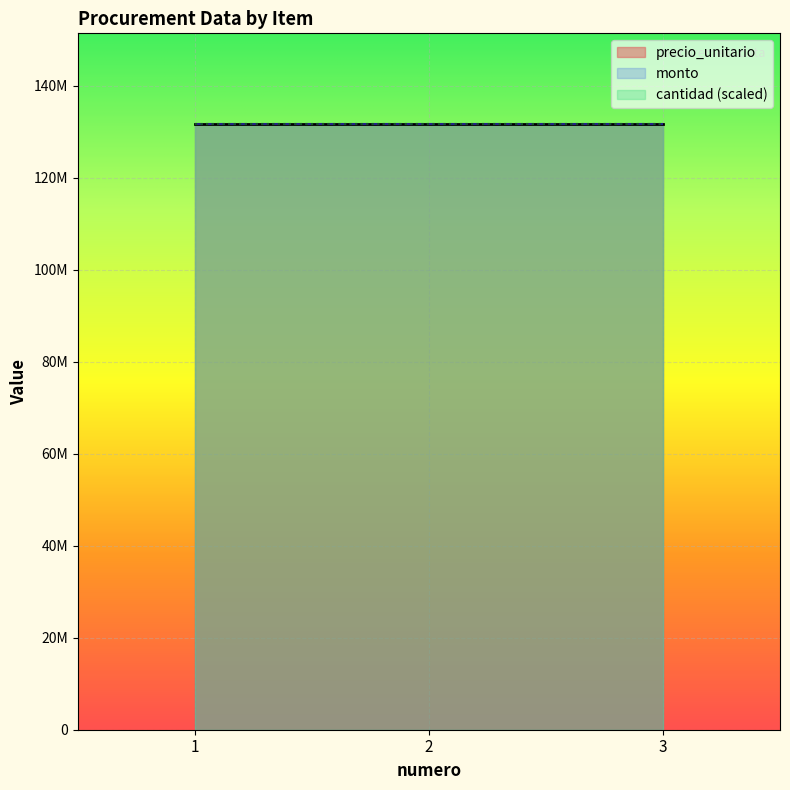

Which has a higher value, 3 or 1?

3